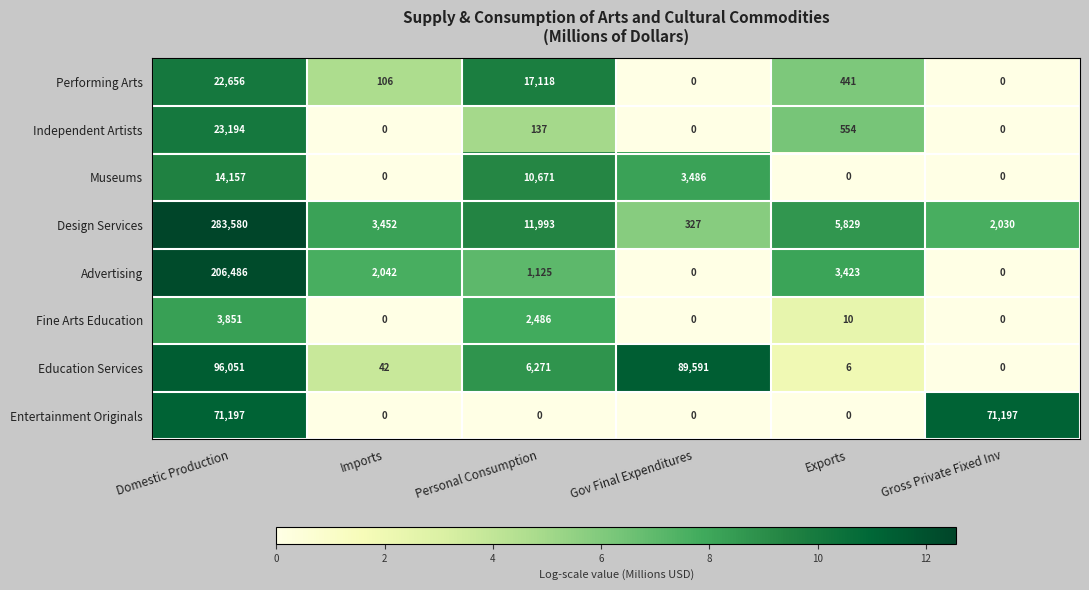

Count the number of categories in the chart.

6